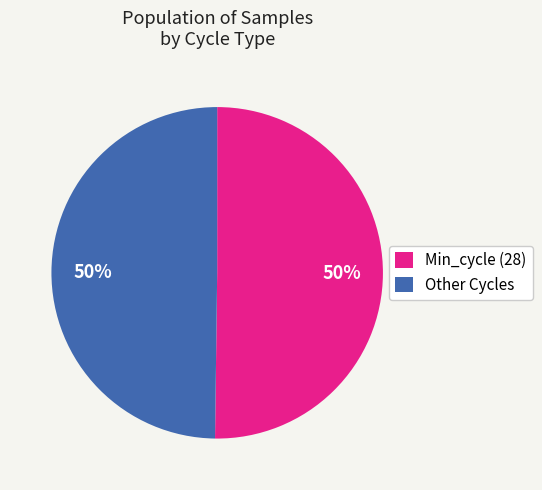

What is the ratio of the value at Min_cycle (28) to the value at Other Cycles?

1.0